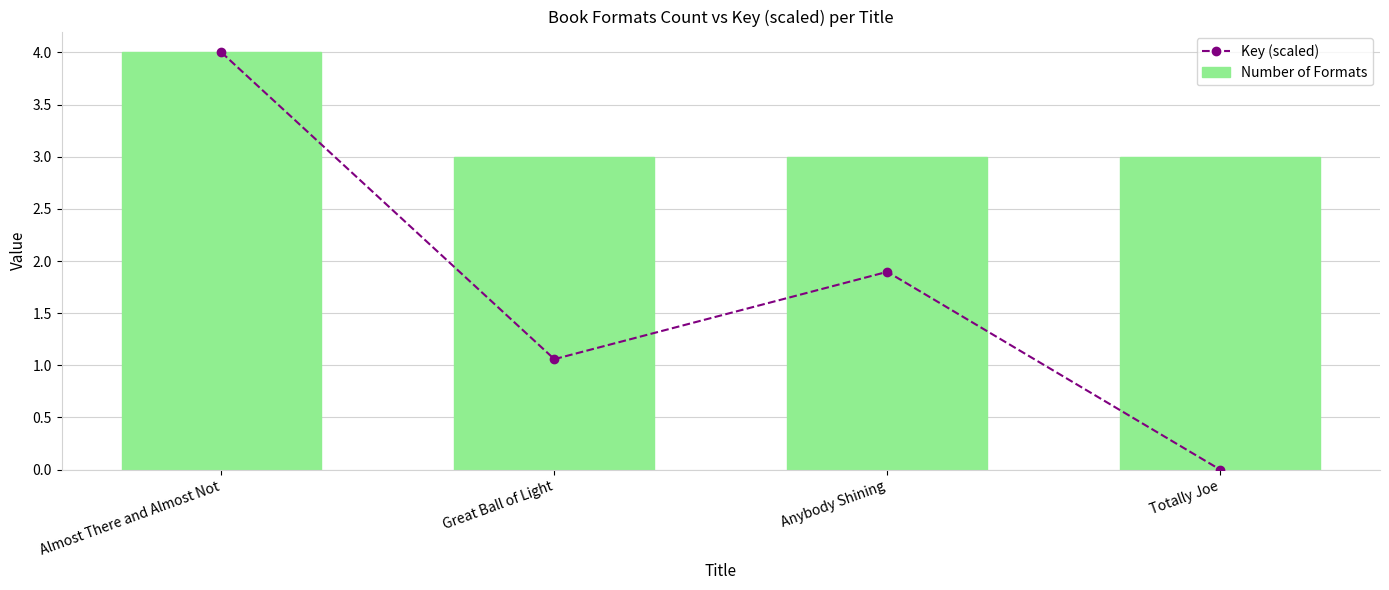

Rank the categories by Number of Formats value from lowest to highest.

Great Ball of Light, Anybody Shining, Totally Joe, Almost There and Almost Not